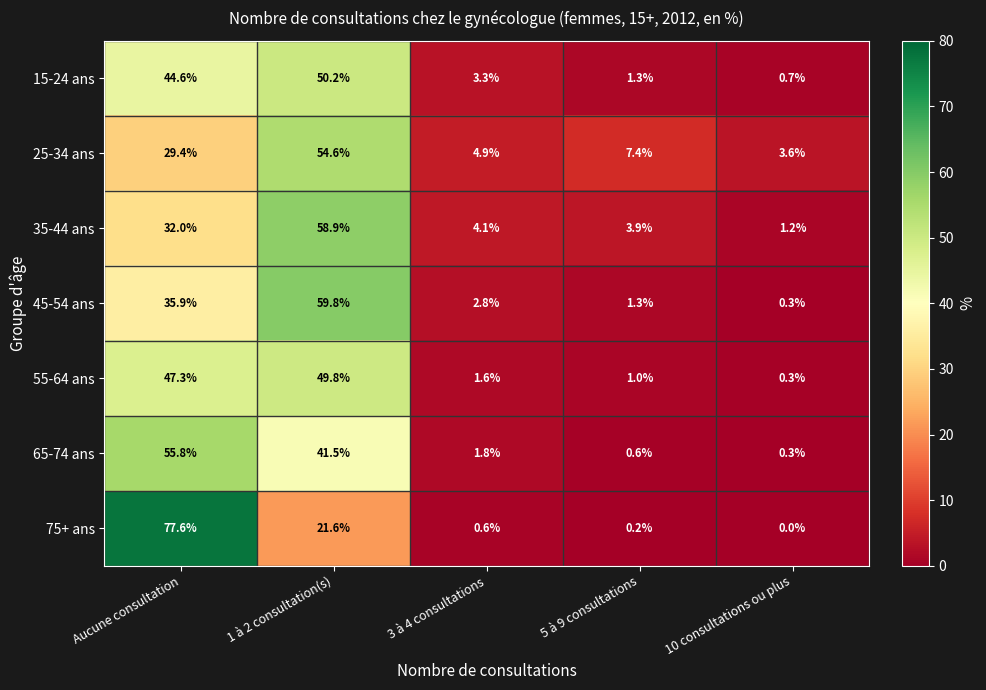

Count the number of categories in the chart.

5